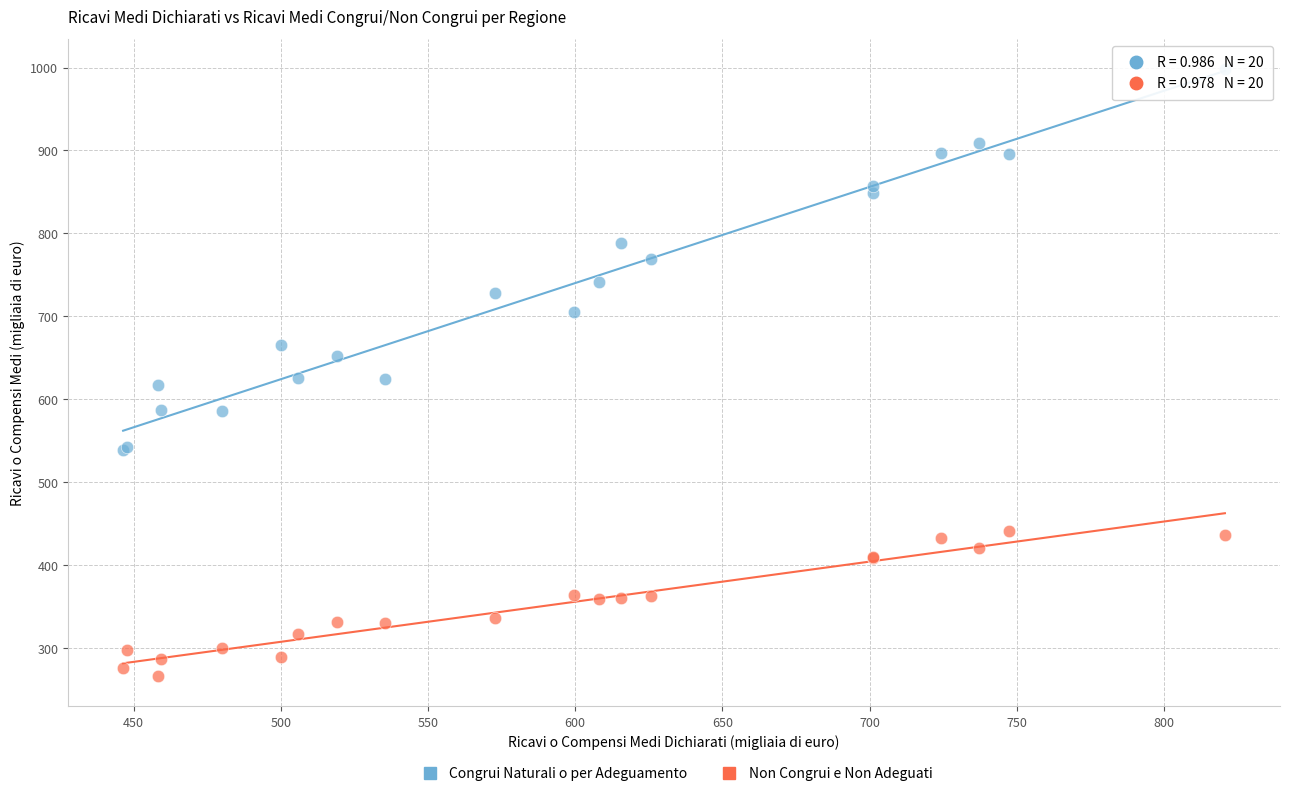

Which series contains the highest Y value?

Congrui Naturali o per Adeguamento